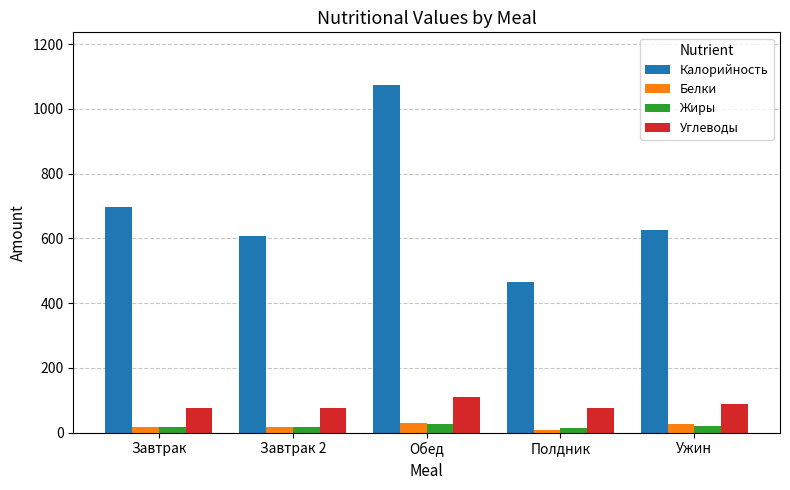

At which category is the sum across all series the highest?

Обед